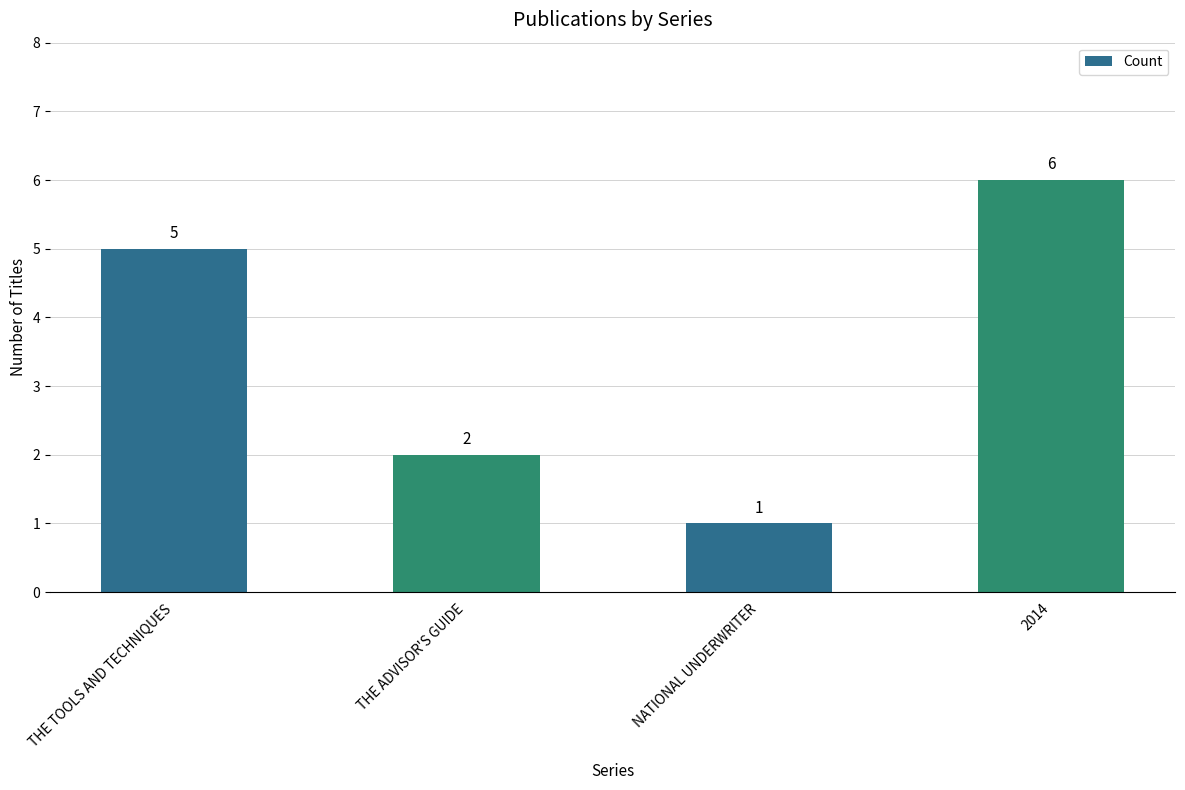

What is the change in value from THE ADVISOR'S GUIDE to 2014?

+4